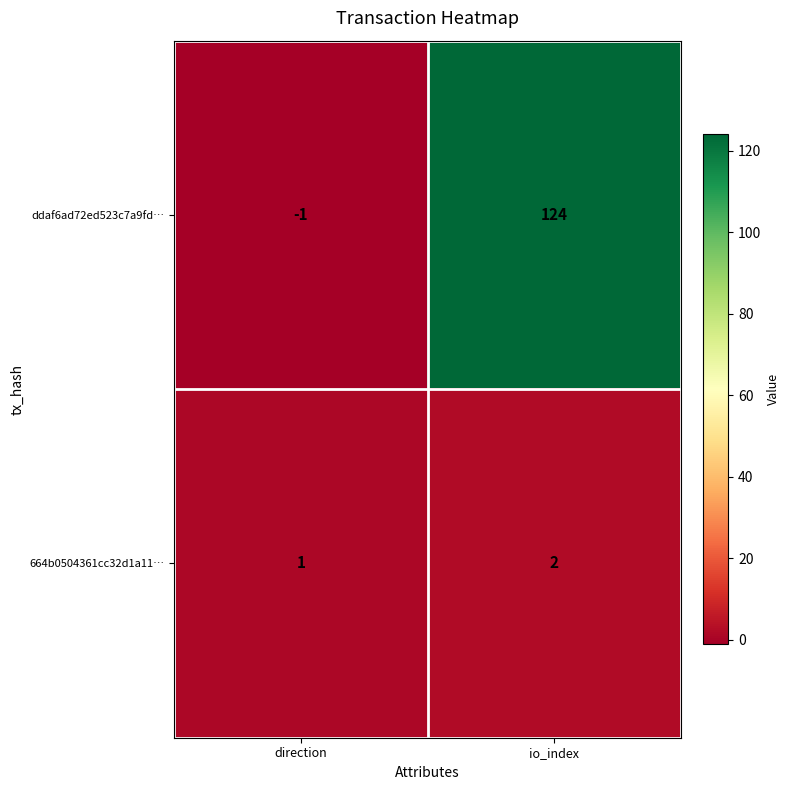

The value of ddaf6ad72ed523c7a9fd… at io_index is 194. True or false?

False